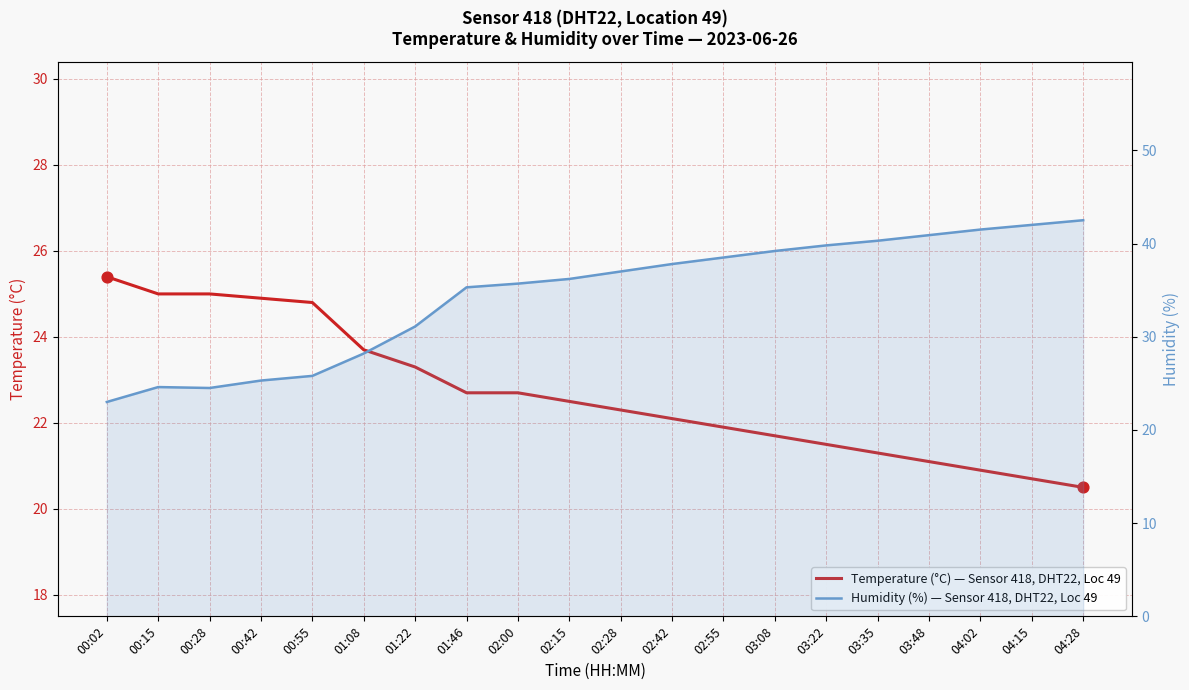

Which series has the widest spread of Y values?

humidity